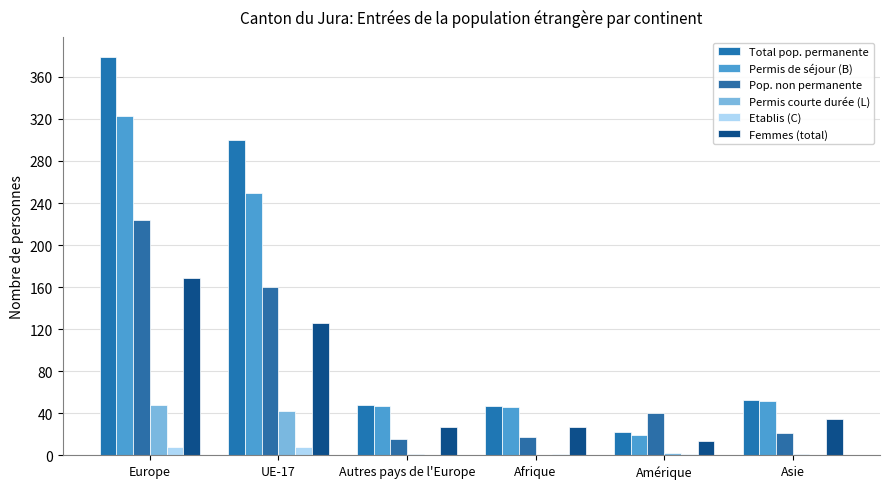

The value of Pop. non permanente at Autres pays de l'Europe is 4. True or false?

False